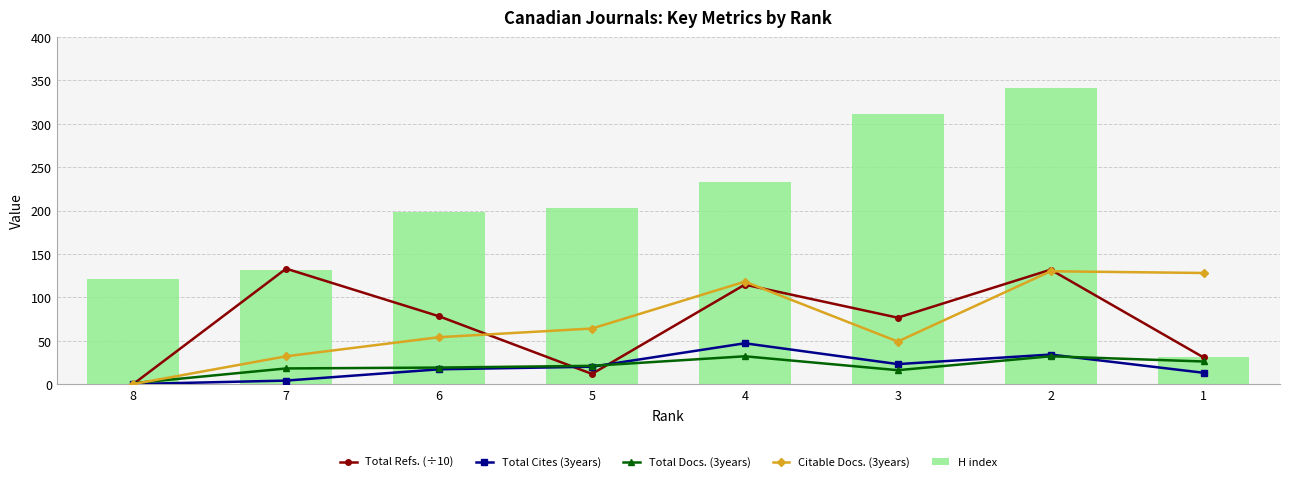

Read the Total Cites (3years) value at 4.

47.0